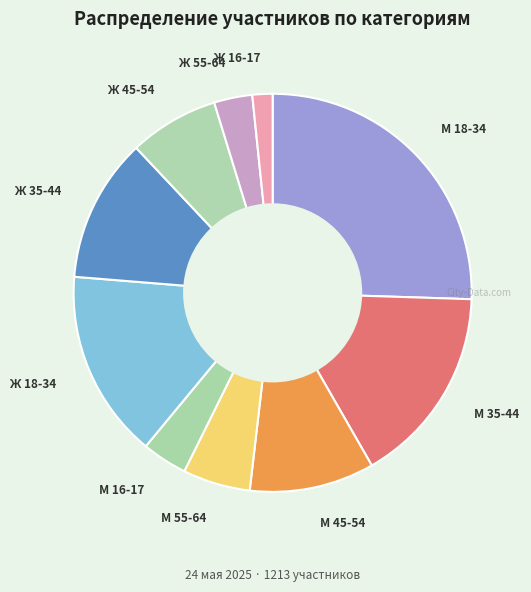

Is it true that М 35-44 is 7% of the pie?

False